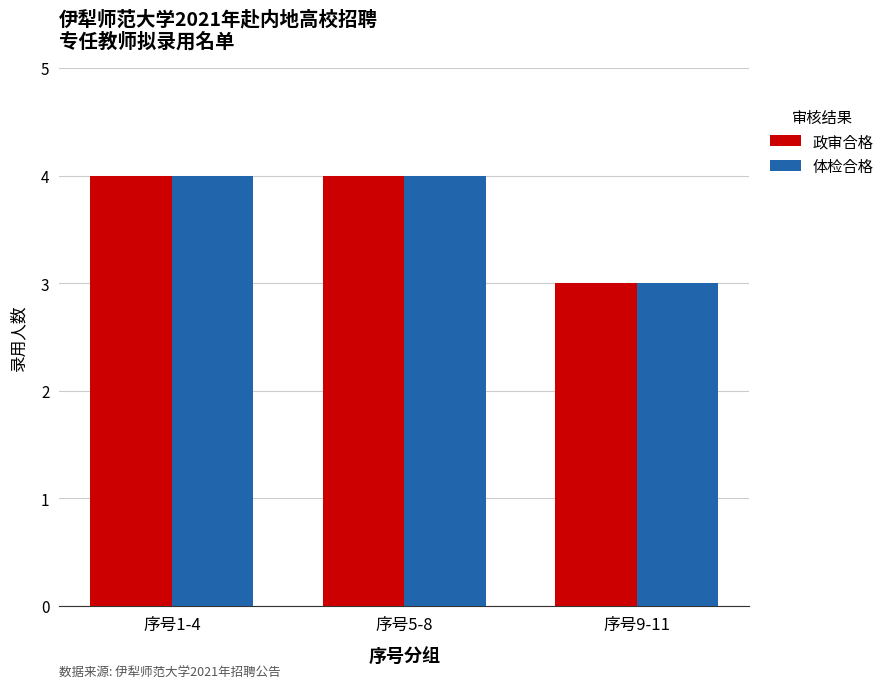

Is it true that 体检合格 equals 3 at 序号9-11?

True